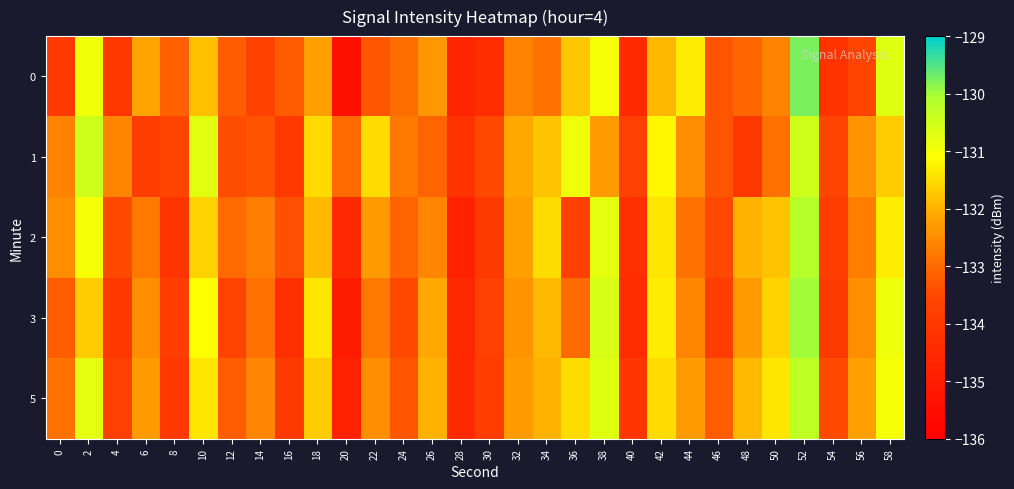

What is the greatest value displayed?

-129.7